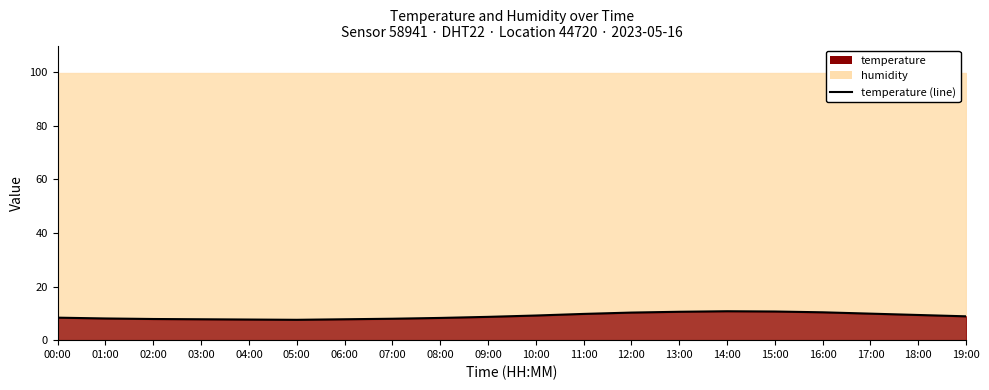

What is the smallest value displayed?

7.6